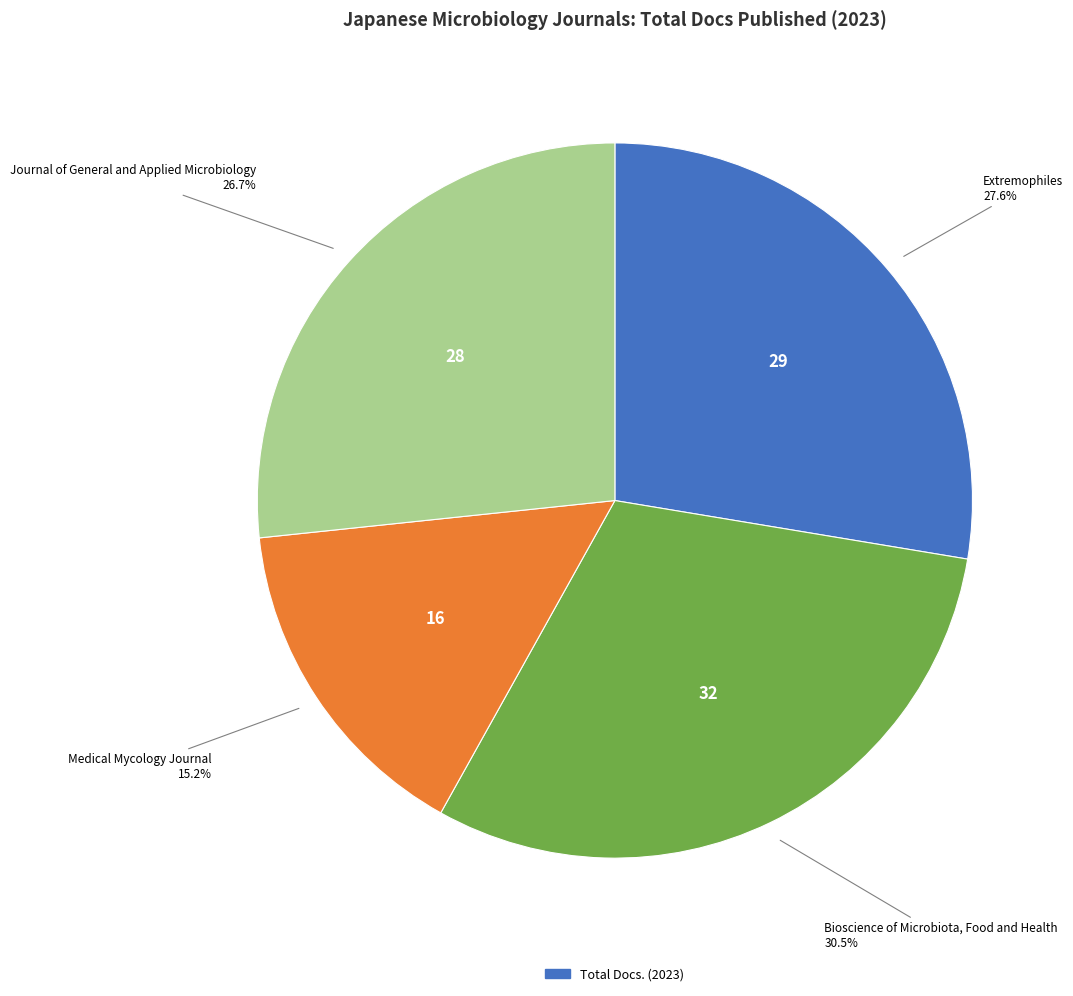

Is there any slice that represents more than half of the pie?

No